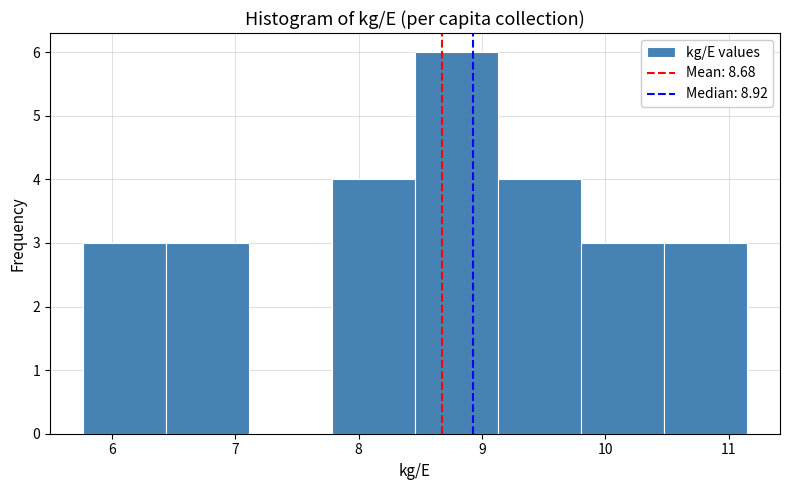

Over which range of the x-axis is the bar tallest?

8.5 to 9.1